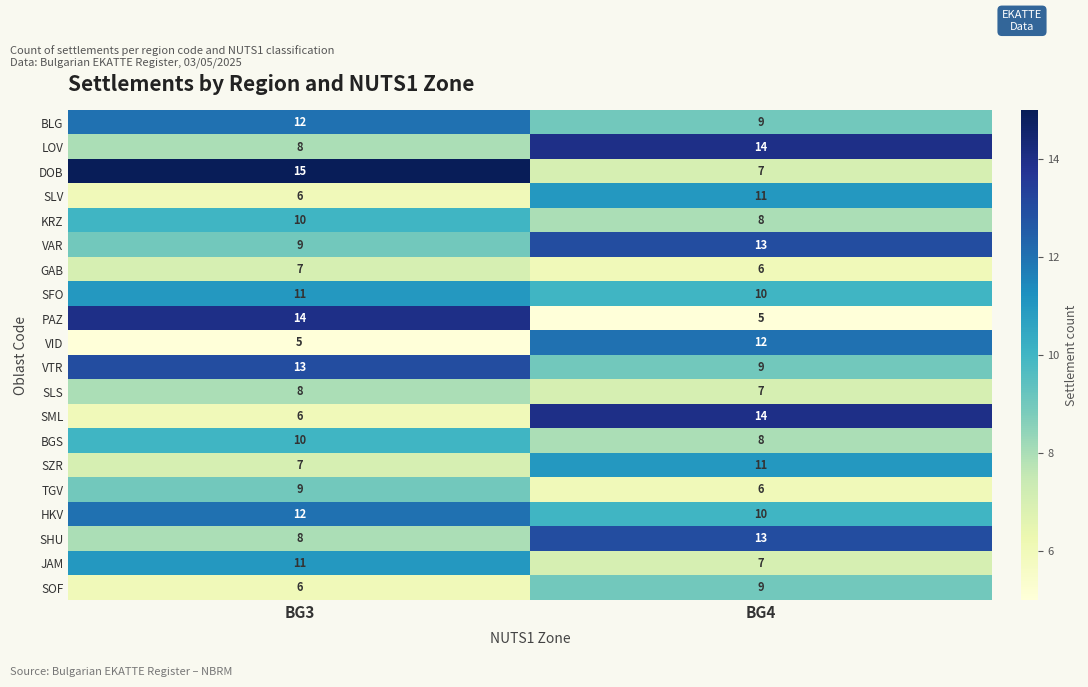

What is the maximum value for GAB?

7